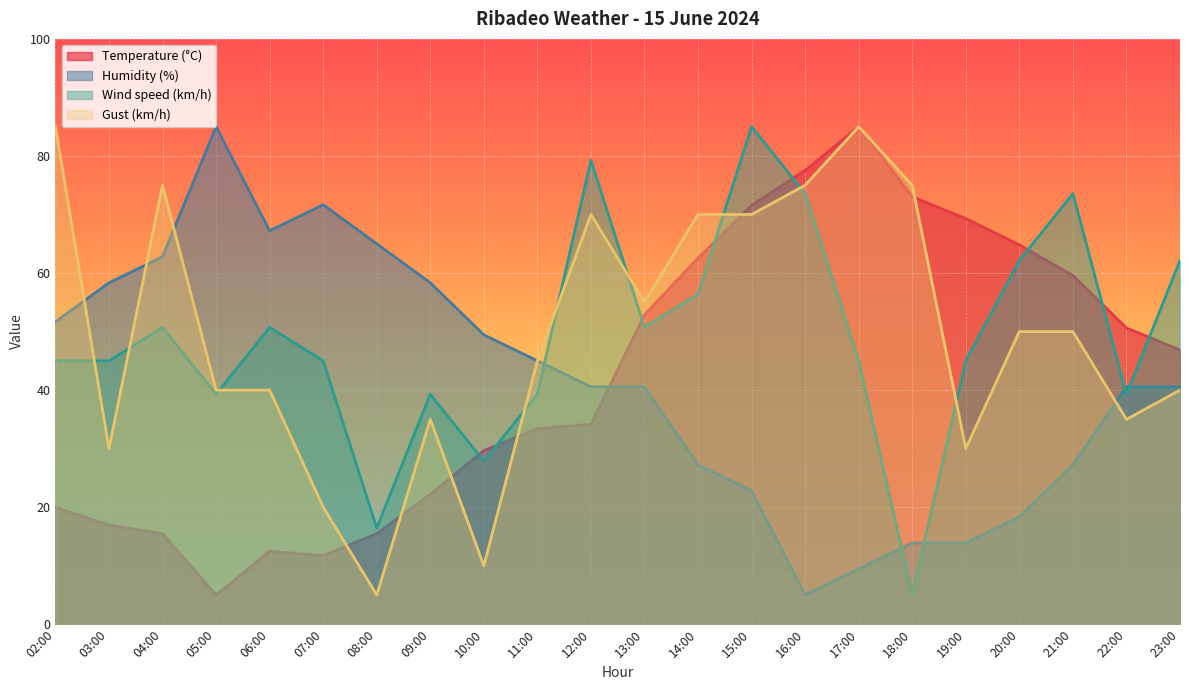

Which category has the highest value across all series?

17:00